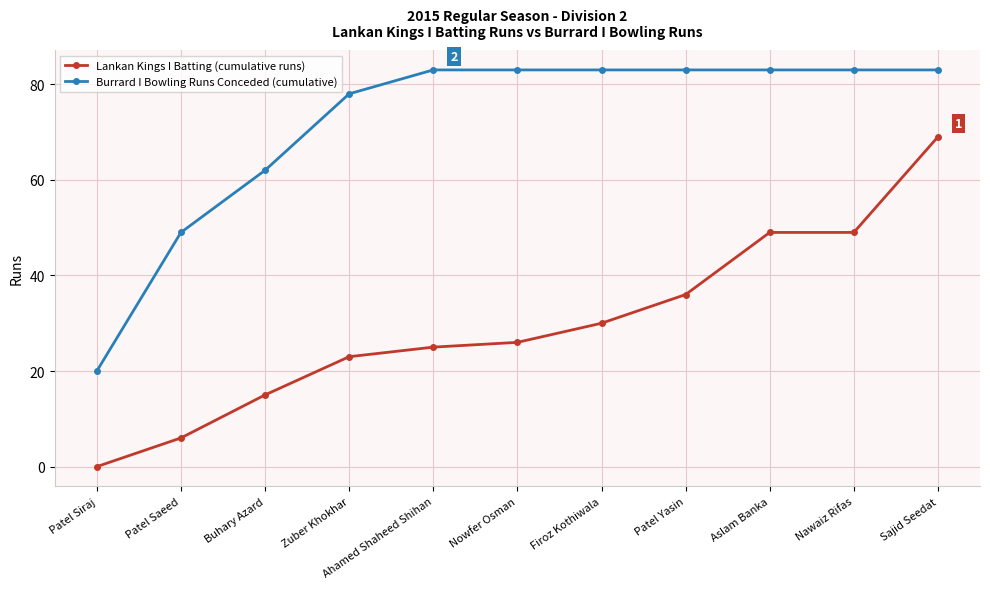

What is the total value across all series at Zuber Khokhar?

101